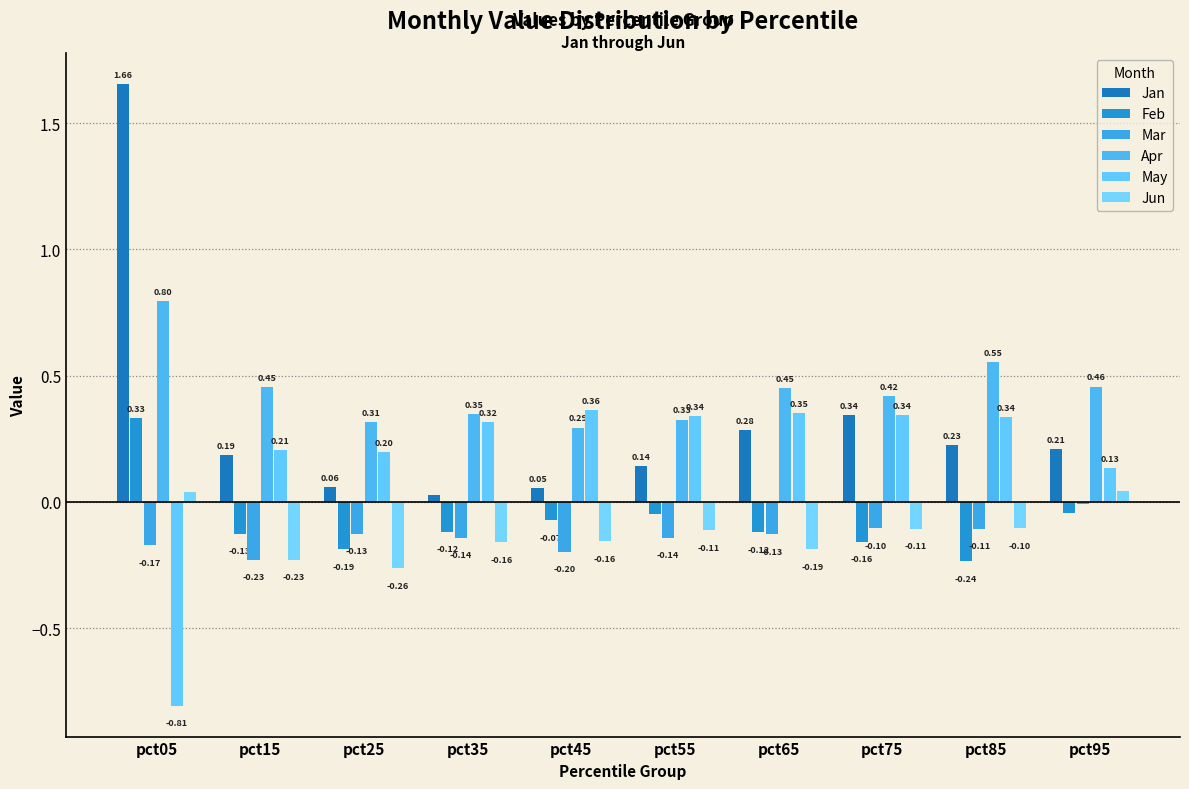

Where does the Jun series first go above 0?

pct05